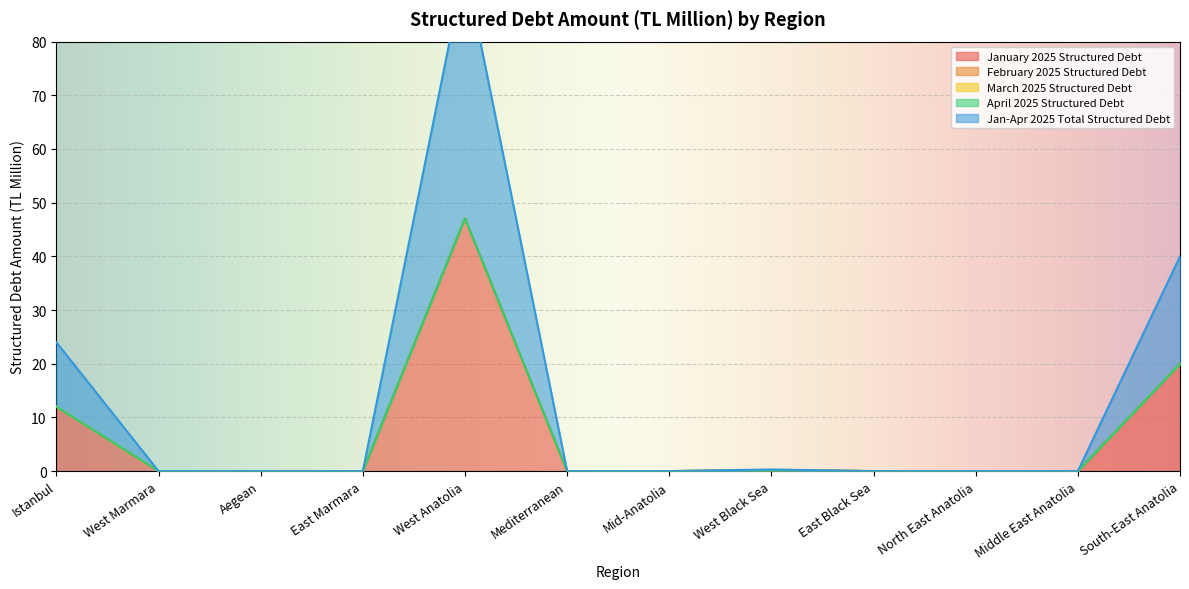

Which has a higher value, West Marmara or East Black Sea?

West Marmara